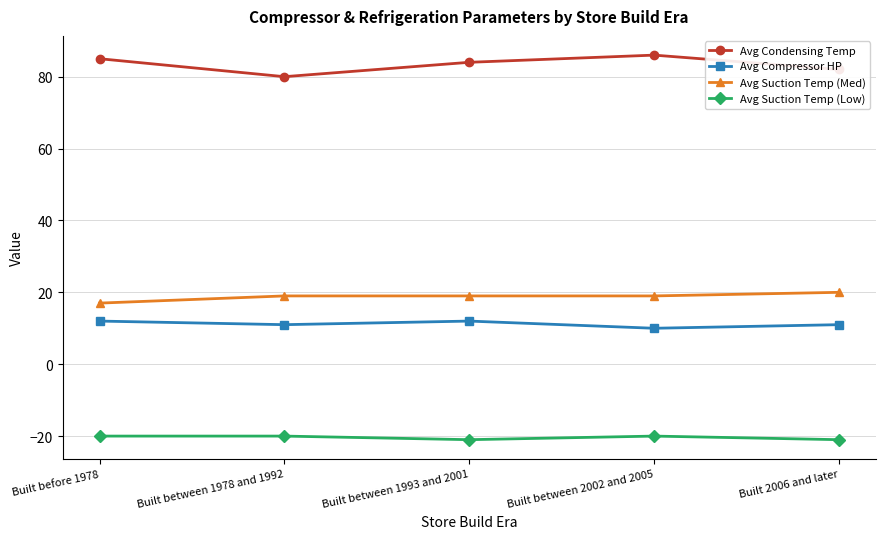

True or false: Avg Compressor HP has a value of 4 at Built before 1978.

False